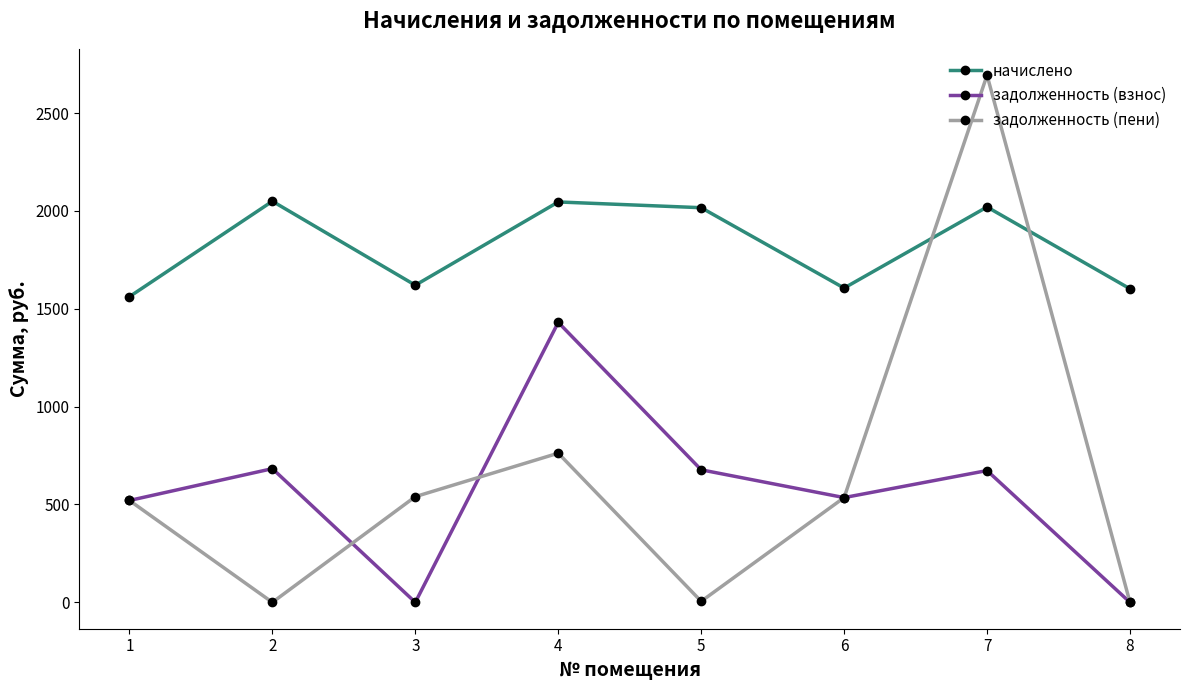

Is it true that начислено equals 2600.9 at 1?

False